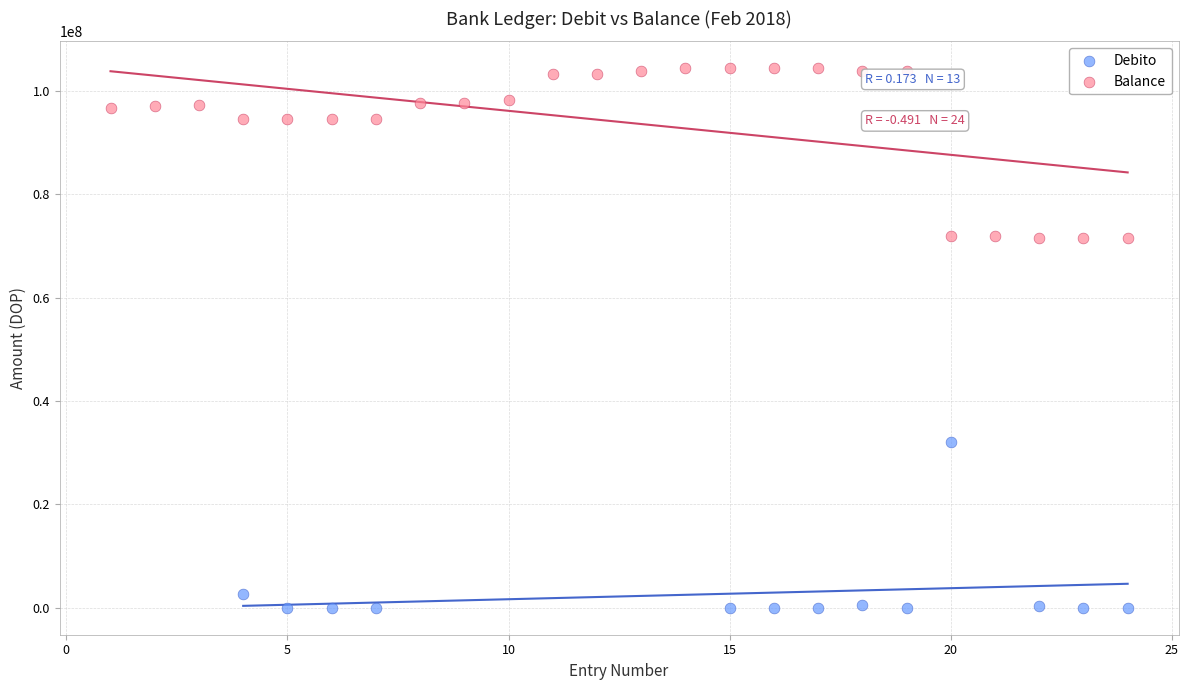

Which series reaches the minimum Y coordinate?

Debito